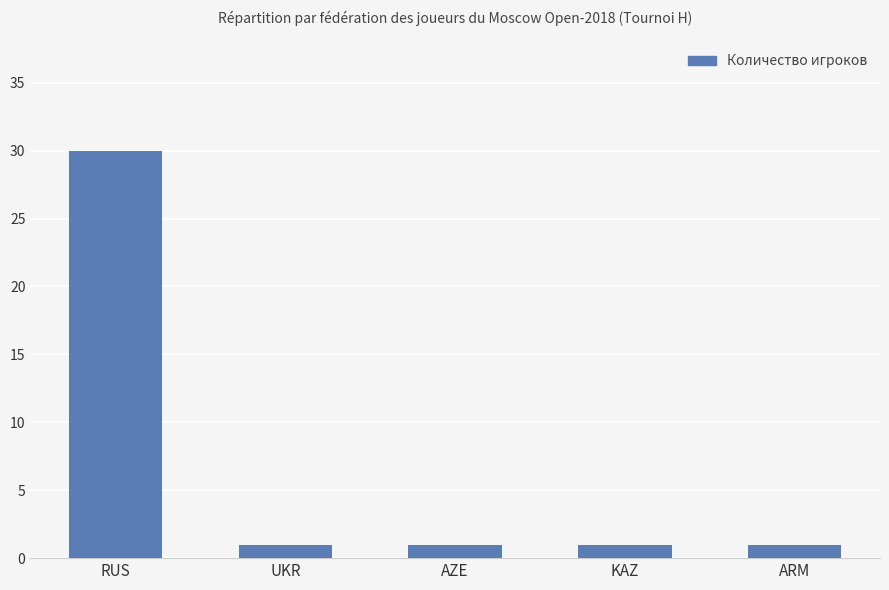

Reading right to left, extract all data points from this chart.

ARM=1	KAZ=1	AZE=1	UKR=1	RUS=30